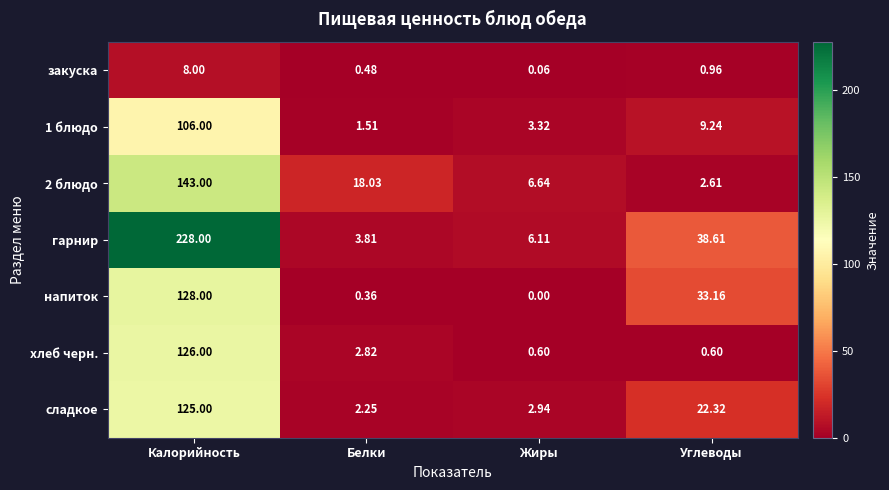

Is the value of 1 блюдо at Белки greater than the value of закуска at Белки?

Yes